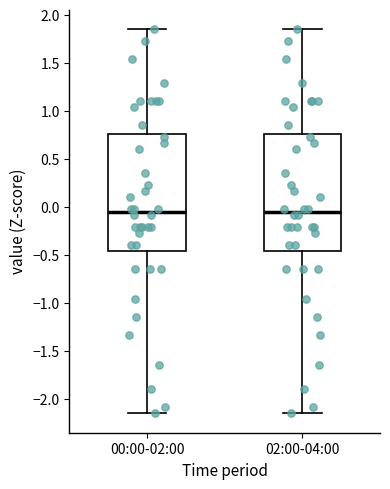

Where does the median line of the box for 00:00-02:00 sit on the y-axis? The values are not printed on the chart, so give them approximately, as read against the axis.

-0.05